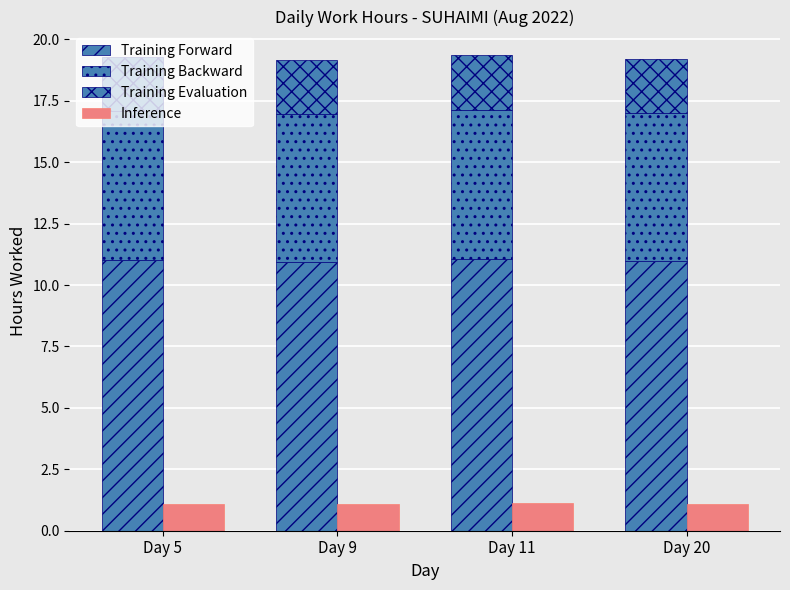

Reading left to right, what are all the values shown in this chart?

Training Forward: 11.0	10.9	11.1	11.0
Training Backward: 6.1	6.0	6.1	6.0
Training Evaluation: 2.2	2.2	2.2	2.2
Inference: 1.1	1.1	1.1	1.1